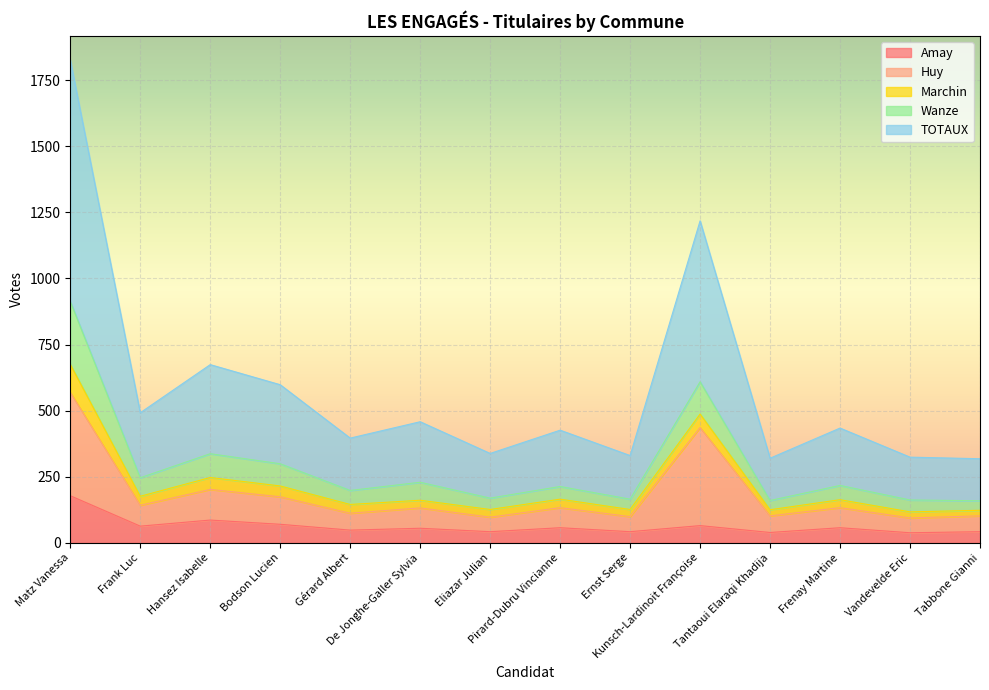

What is the highest value of the Amay series?

178